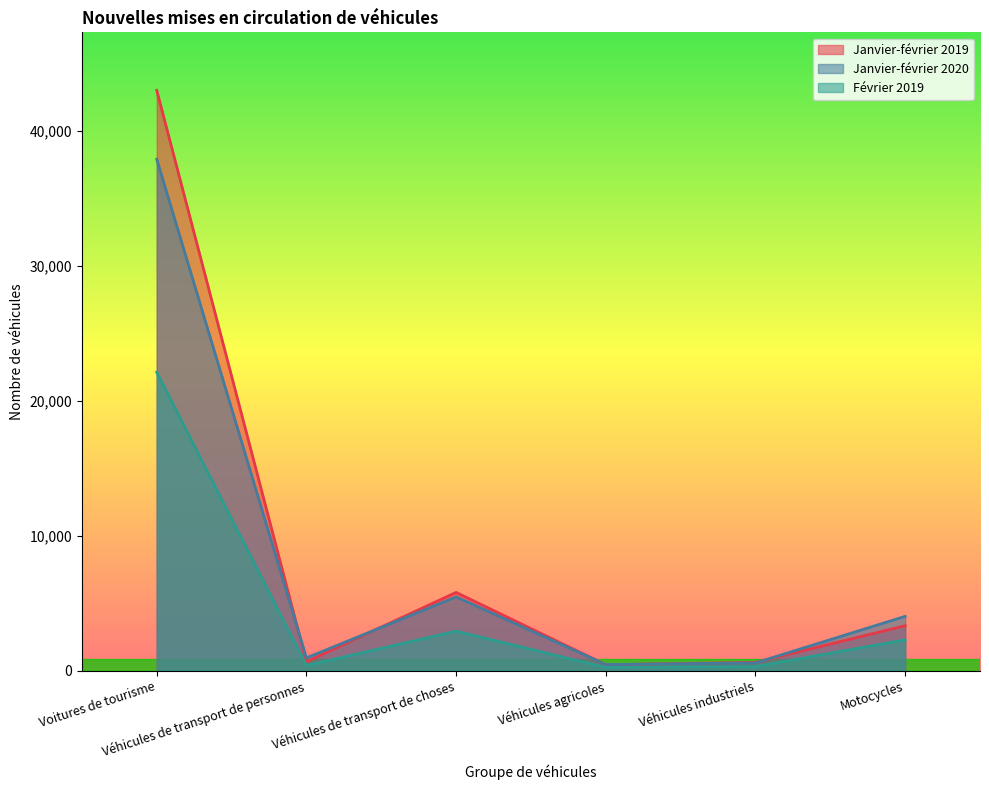

List the labels in order of Janvier-février 2019 value, smallest first.

Véhicules agricoles, Véhicules industriels, Véhicules de transport de personnes, Motocycles, Véhicules de transport de choses, Voitures de tourisme